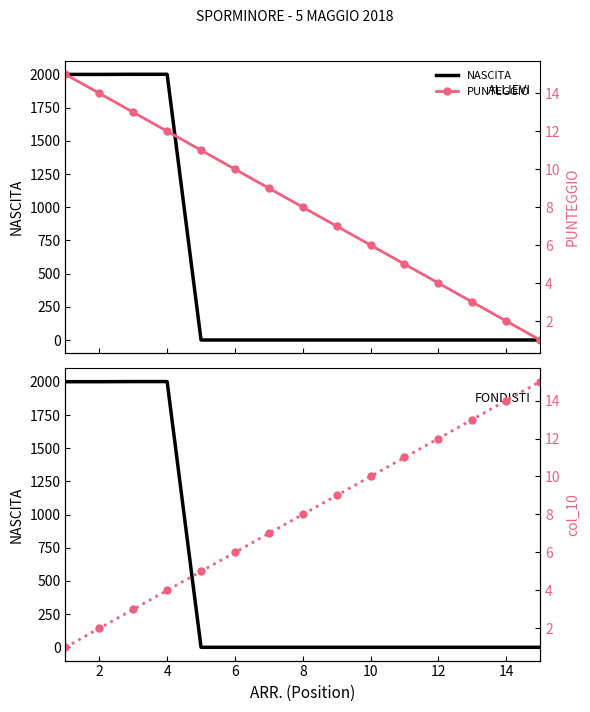

At which category does the chart reach its minimum across all series?

8